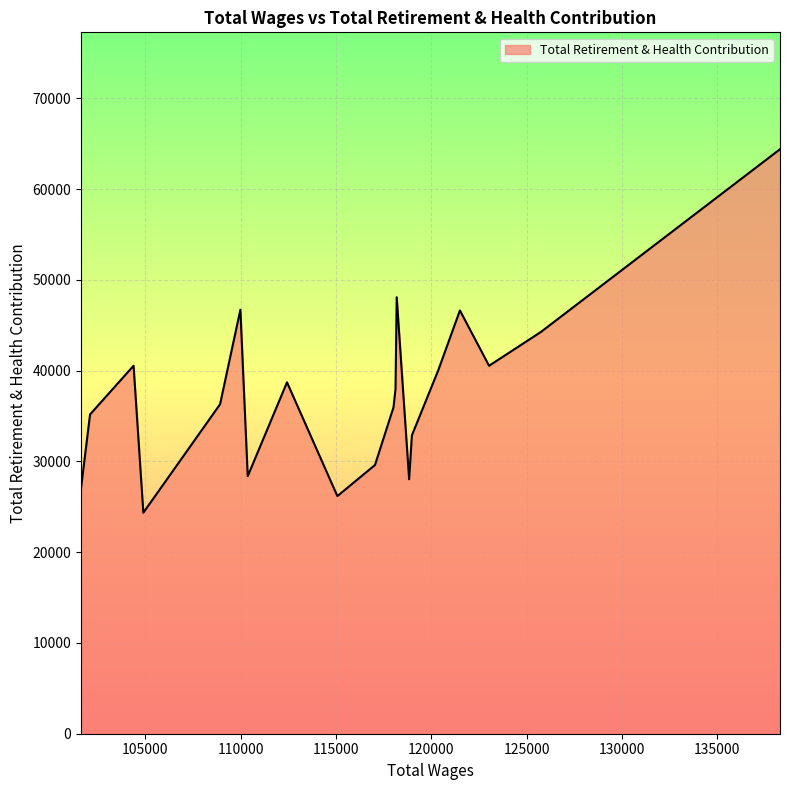

What is the difference between the maximum and minimum values?

40035